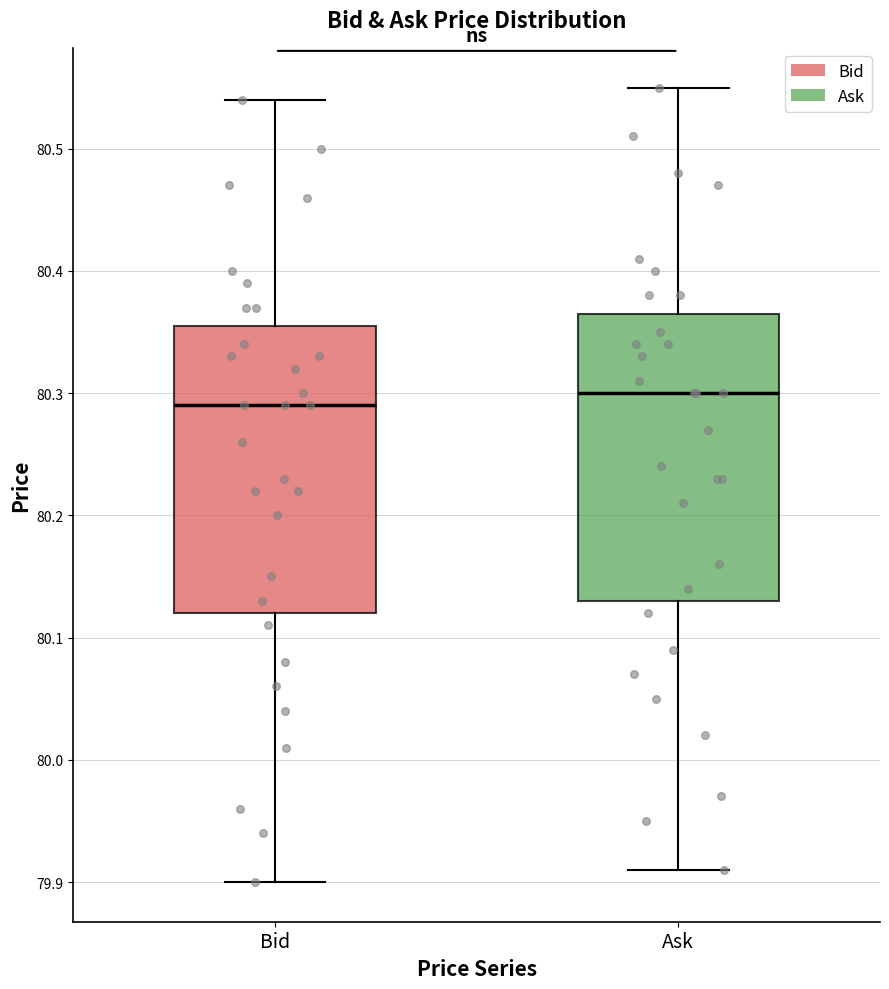

Reading left to right, read every box against the y-axis: the position of its median line, the range the box covers, and the ends of its whiskers. The values are not printed on the chart, so give them approximately, as read against the axis.

Bid: median 80.29, box 80.12 to 80.36, whiskers 79.90 to 80.54
Ask: median 80.30, box 80.13 to 80.37, whiskers 79.91 to 80.55